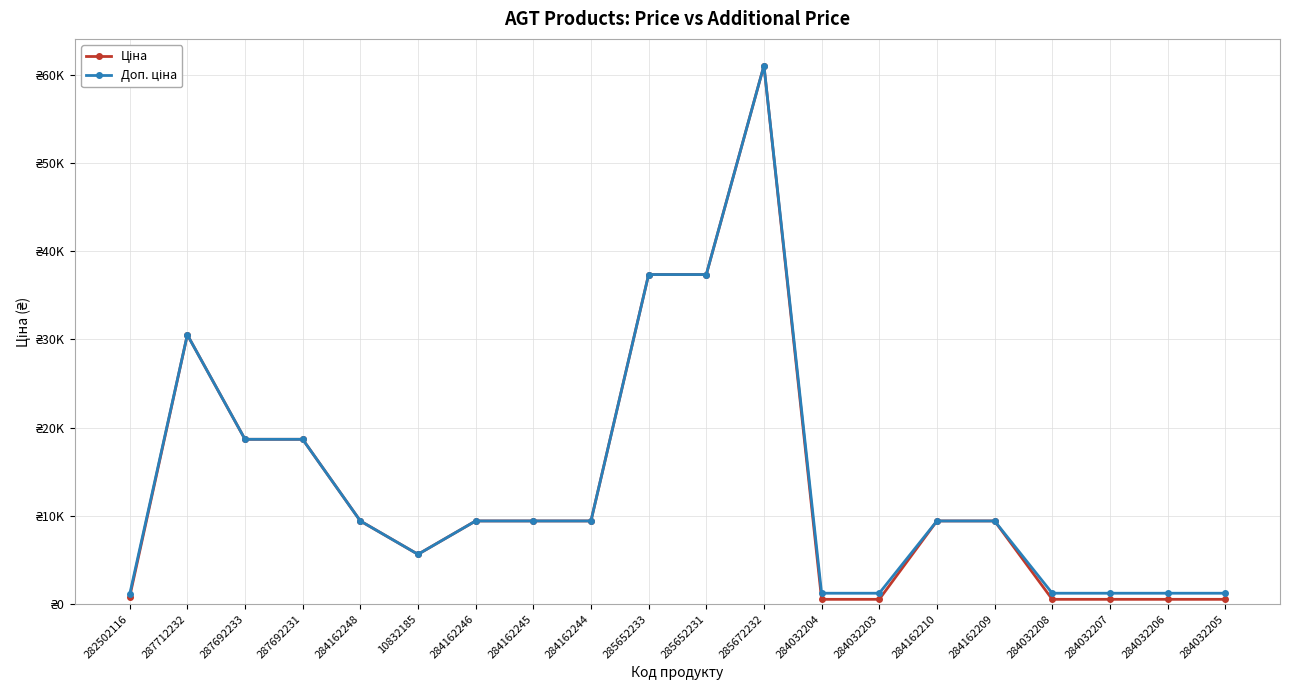

How many interior local peaks does the Доп. ціна series have?

2